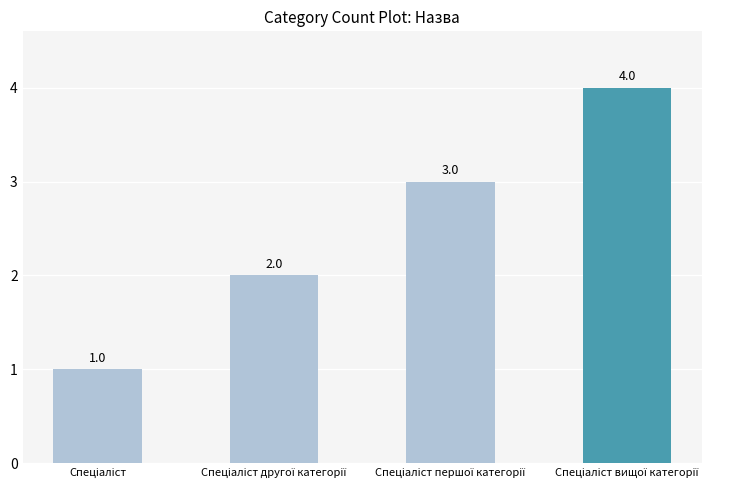

What is the sum of all values?

10